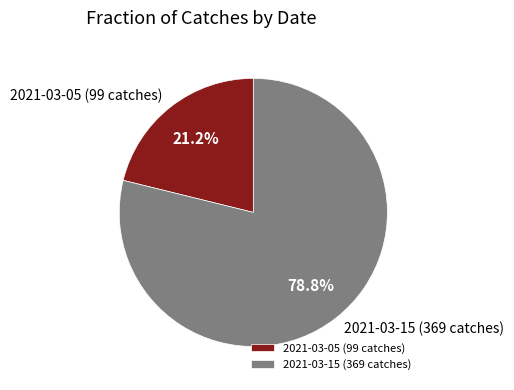

How many segments does this pie chart have?

2